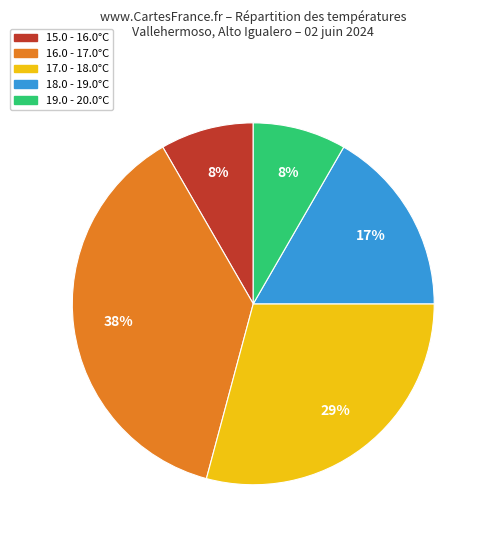

Between 18.0 - 19.0°C and 19.0 - 20.0°C, which is larger?

18.0 - 19.0°C